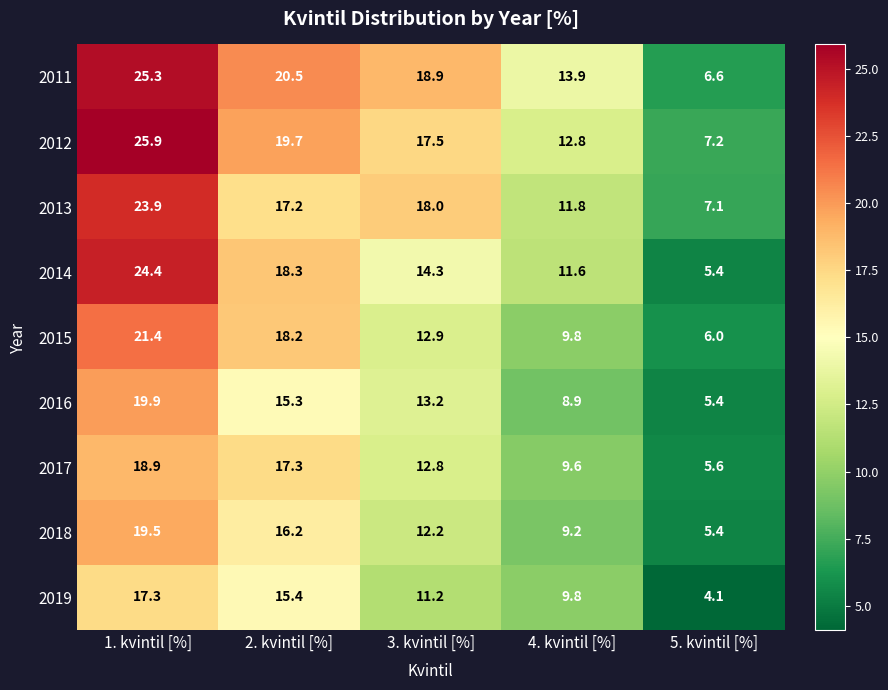

Between 1. kvintil [%] and 5. kvintil [%], which series saw the biggest shift?

2014